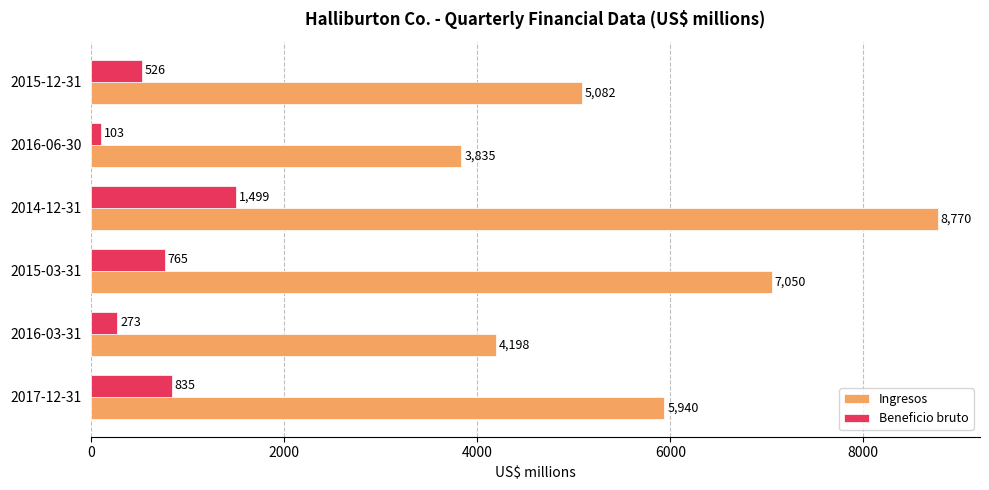

List the series in order of their overall mean, highest first.

Ingresos, Beneficio bruto